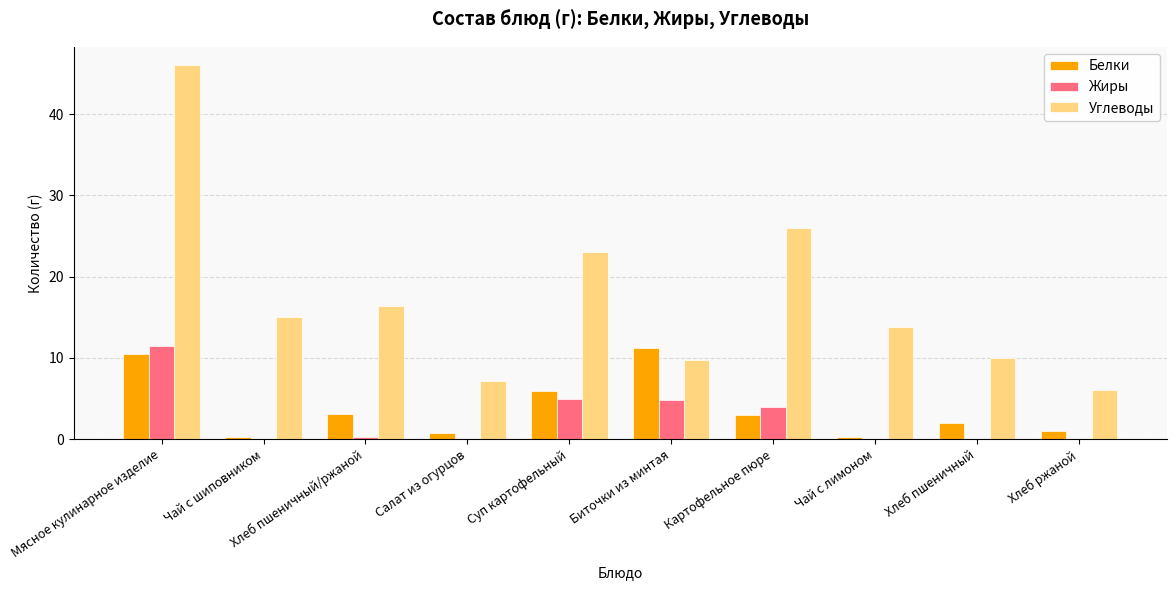

The value of Углеводы at Чай с лимоном is 3.2. True or false?

False